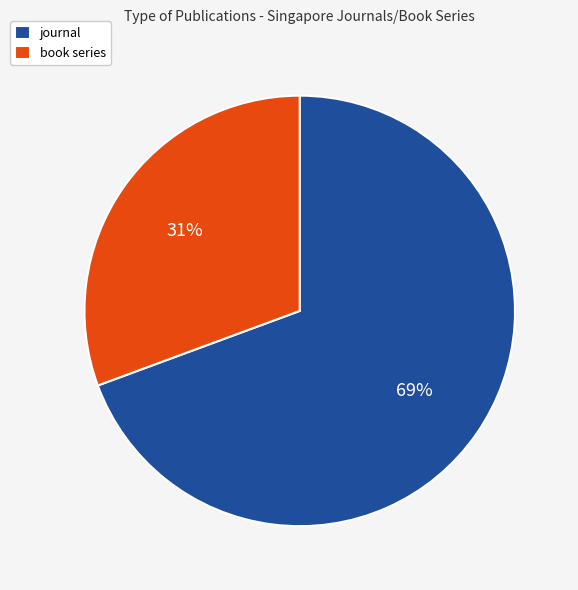

What percentage is the journal slice, to the nearest percent?

69%